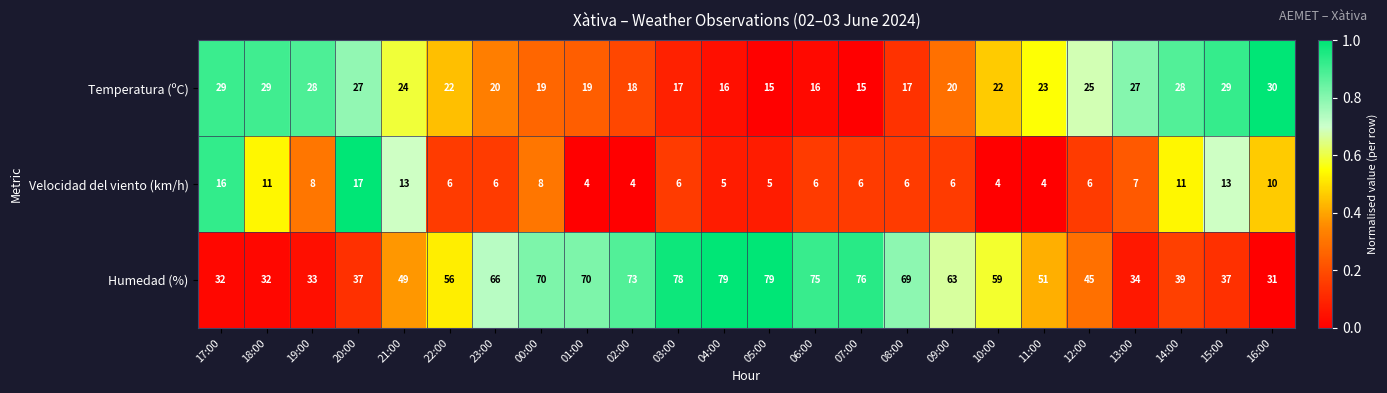

What is the average value of the Velocidad del viento (km/h) series?

8